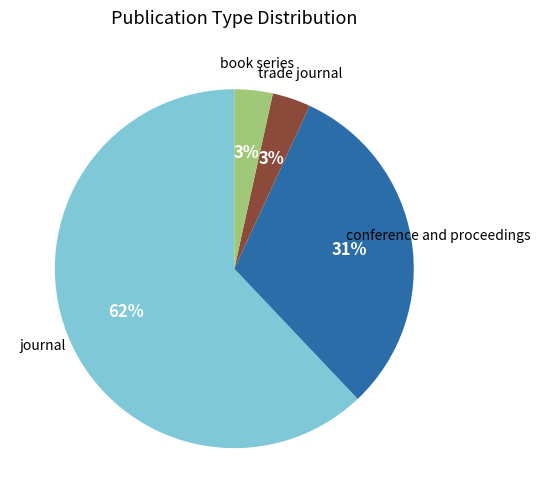

Is there a majority slice in this chart?

Yes